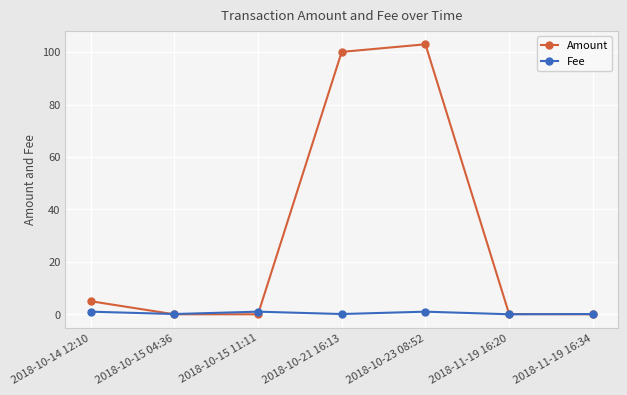

What is the sum of the Amount values at 2018-11-19 16:20 and 2018-11-19 16:34?

0.1